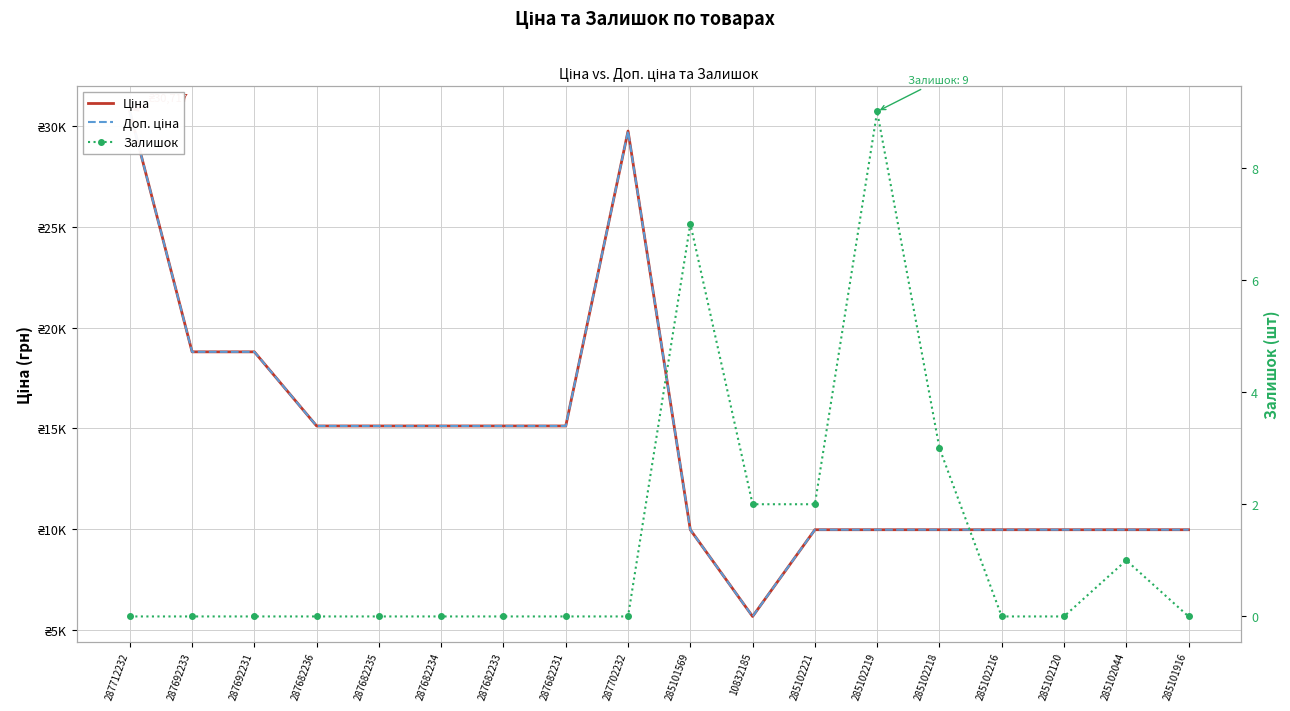

Reading left to right, extract all data points from this chart.

Ціна: 30717.1	18796.8	18796.8	15120.0	15120.0	15120.0	15120.0	15120.0	29747.2	9975.0	5673.8	9975.0	9975.0	9975.0	9975.0	9975.0	9975.0	9975.0
Доп. ціна: 30717.1	18796.8	18796.8	15120.0	15120.0	15120.0	15120.0	15120.0	29747.2	9975.0	5673.8	9975.0	9975.0	9975.0	9975.0	9975.0	9975.0	9975.0
Залишок: 0.0	0.0	0.0	0.0	0.0	0.0	0.0	0.0	0.0	7.0	2.0	2.0	9.0	3.0	0.0	0.0	1.0	0.0